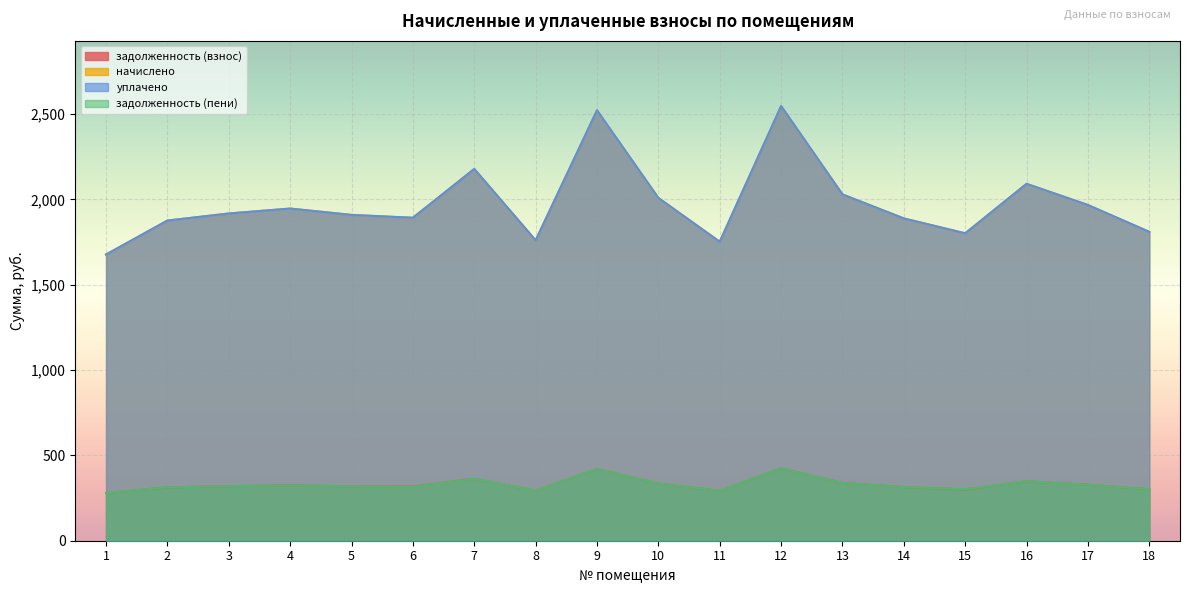

True or false: задолженность (пени) and уплачено cross at least once.

False